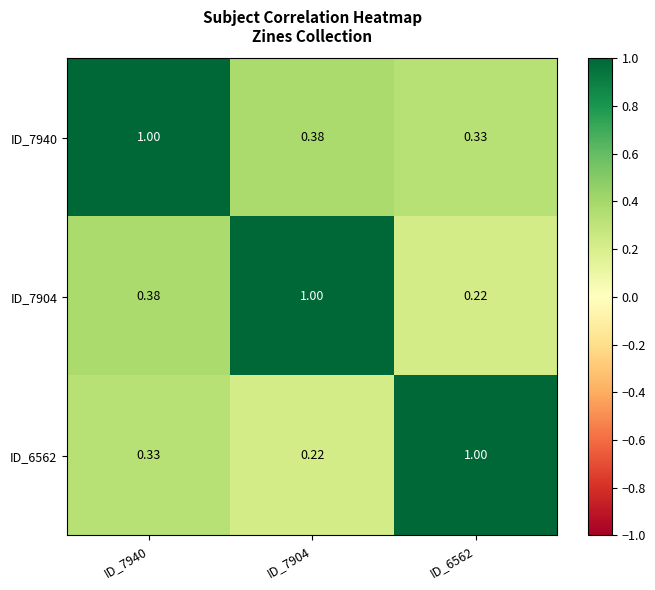

Is the value of ID_6562 at ID_6562 greater than the value of ID_7904 at ID_6562?

Yes